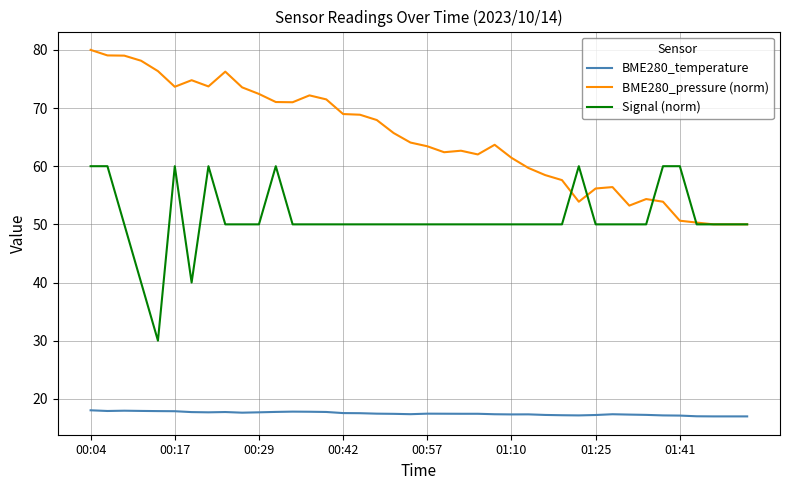

List the series in order of their peak value, highest first.

BME280_pressure (norm), Signal (norm), BME280_temperature